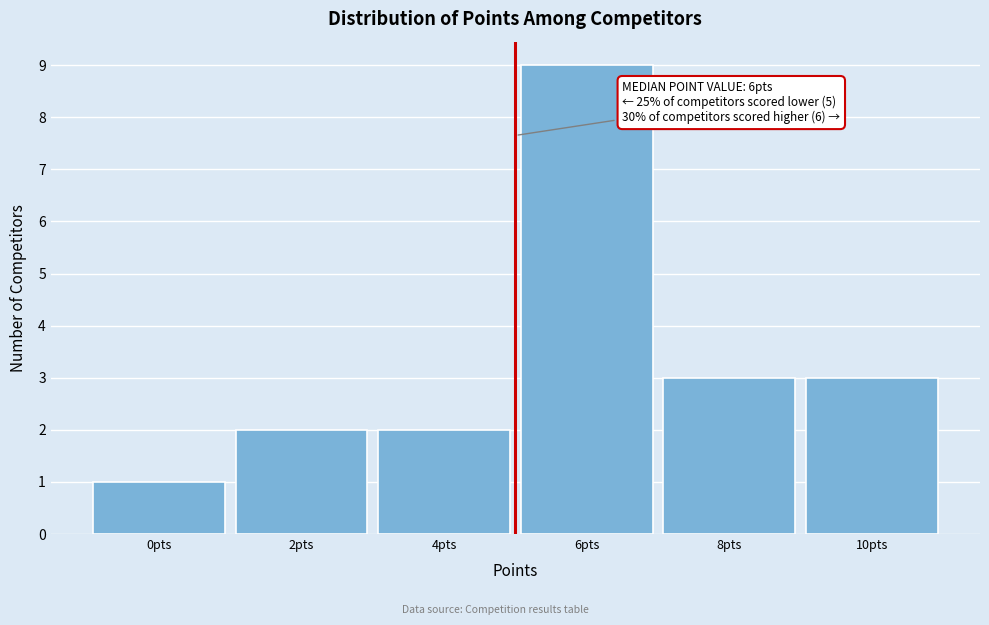

Reading right to left, list all the values displayed in this chart.

10pts=3	8pts=3	6pts=9	4pts=2	2pts=2	0pts=1